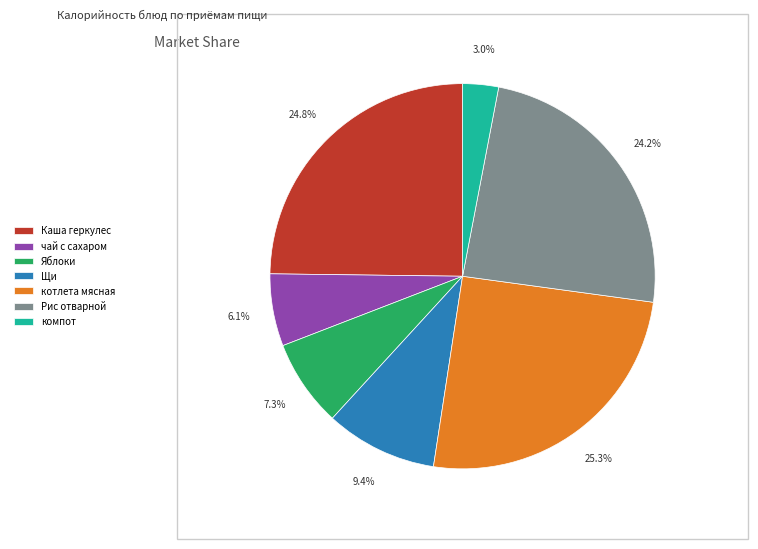

What is the ratio of the value at котлета мясная to the value at Щи?

2.7